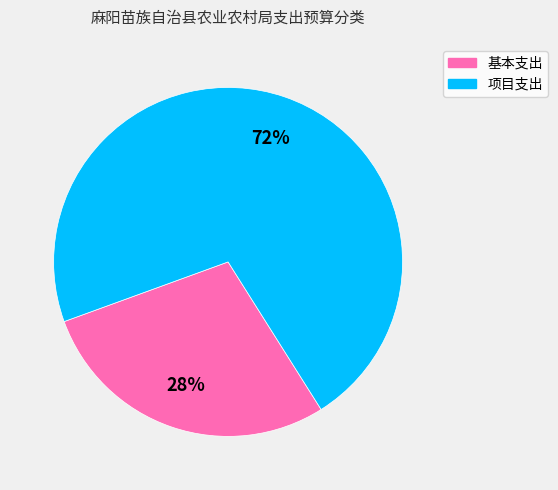

To the nearest percent, what is the average slice percentage?

50%